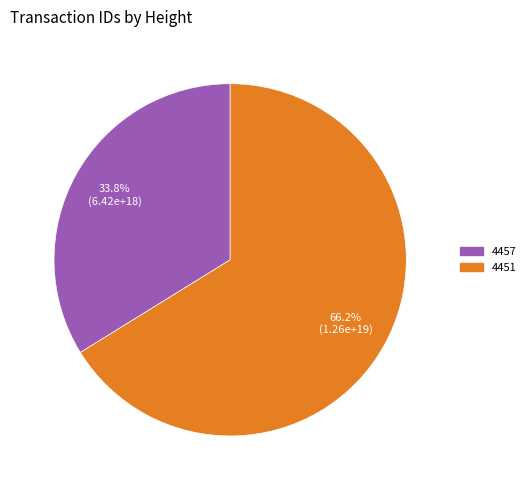

The 4451 slice represents 53% of the pie. True or false?

False